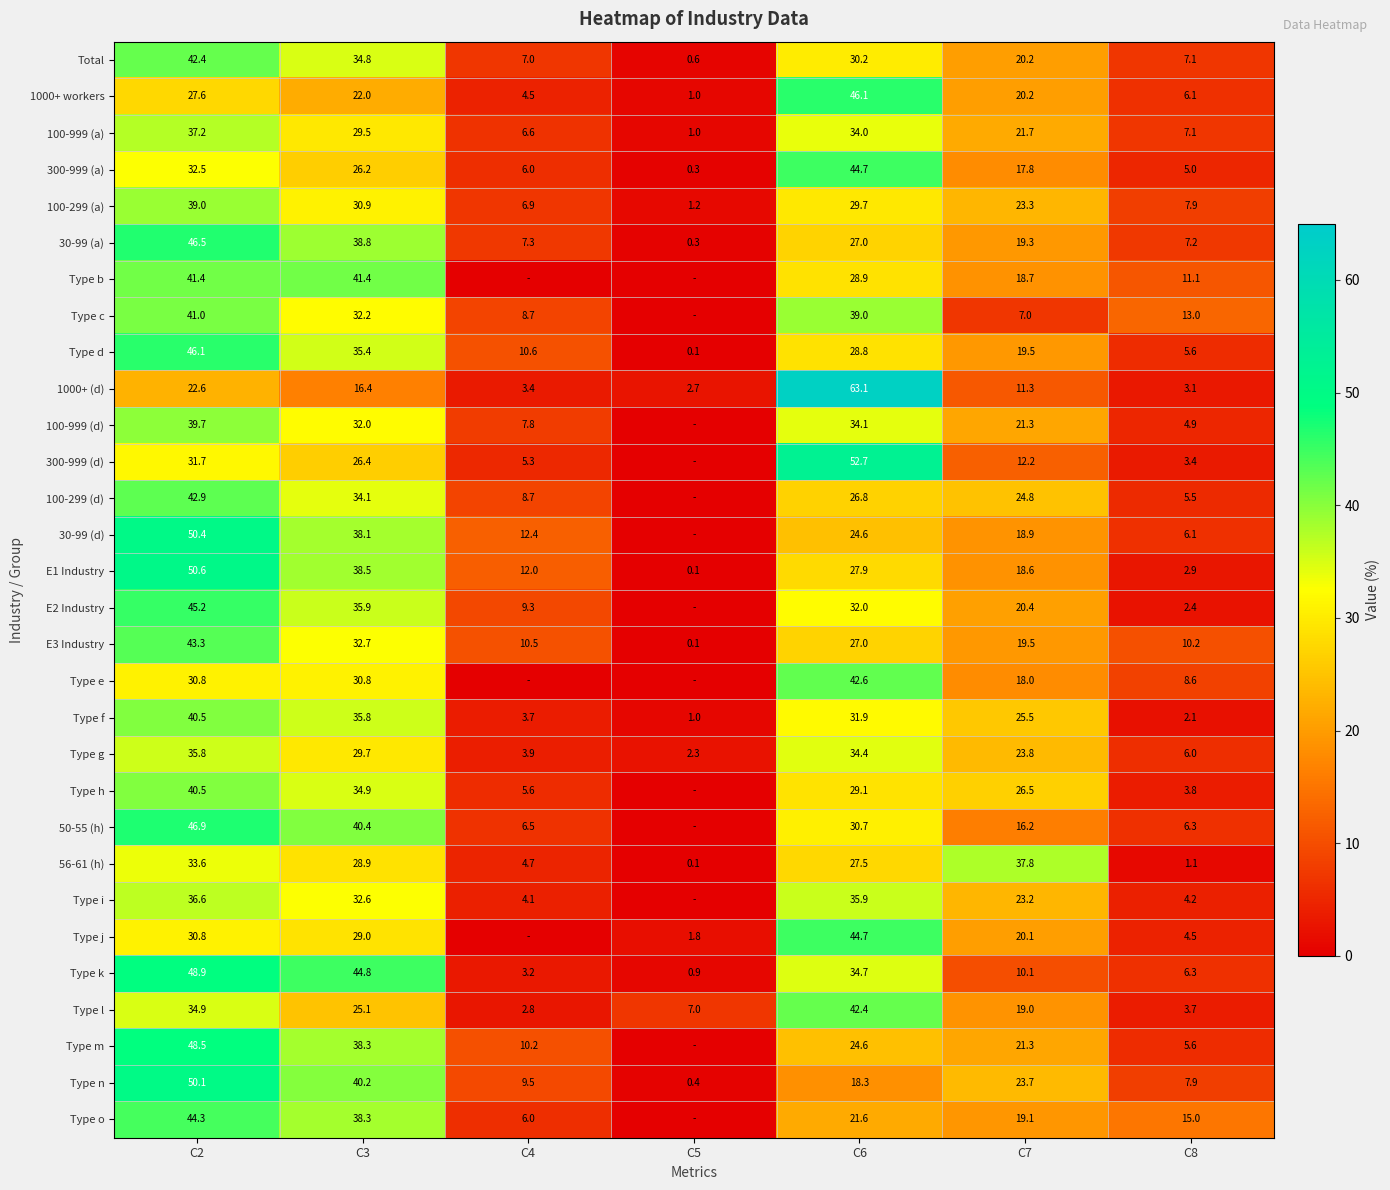

The Type l series shows 2.8 at C4. True or false?

True